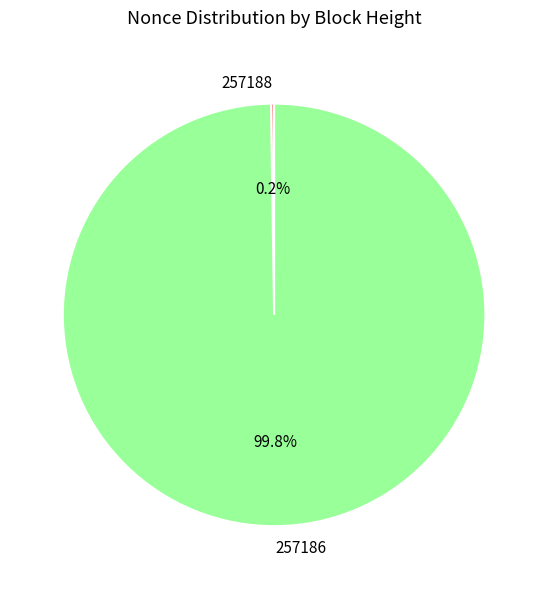

To the nearest percent, what percentage of the pie is 257186?

100%